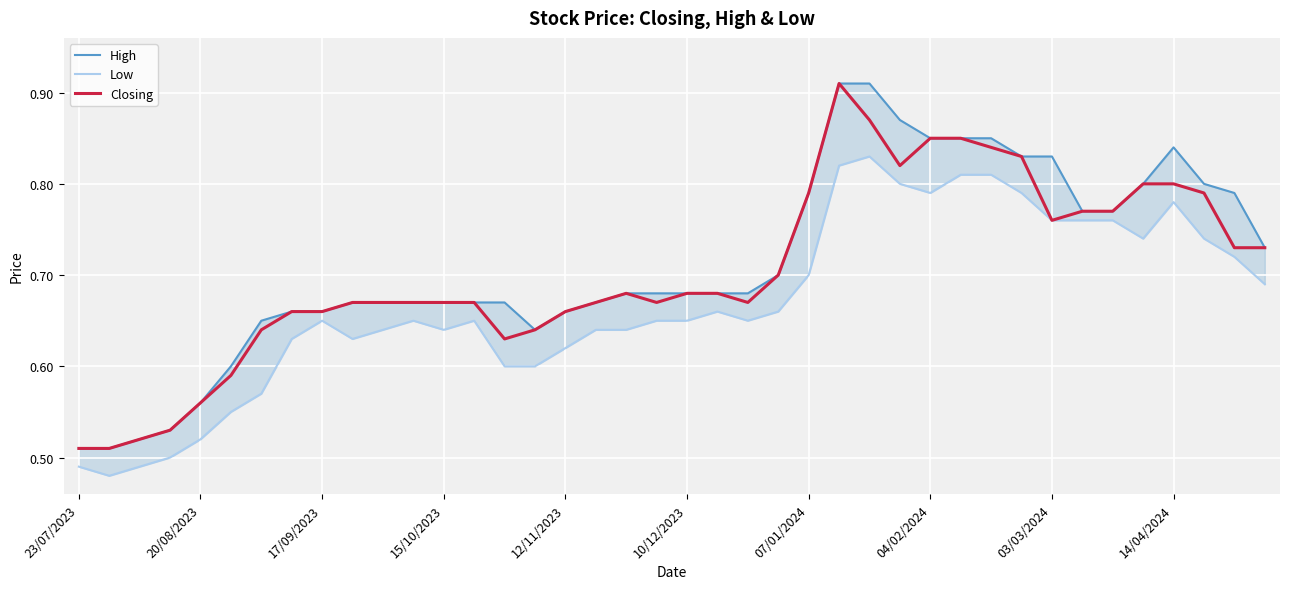

At how many categories does at least one series exceed 0?

40